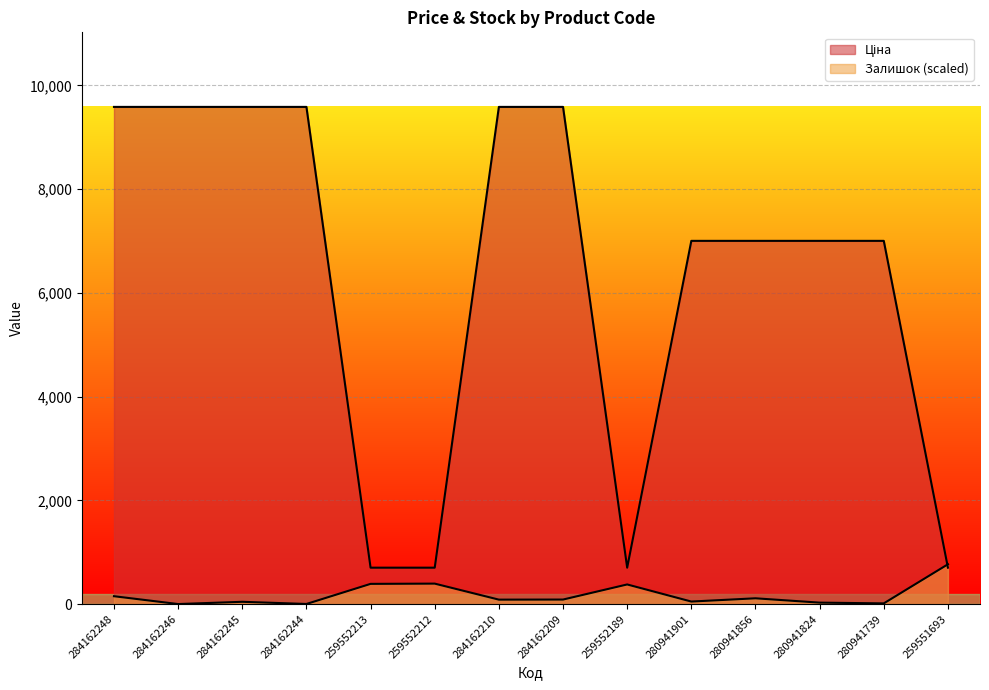

How many lines are shown in the chart?

2